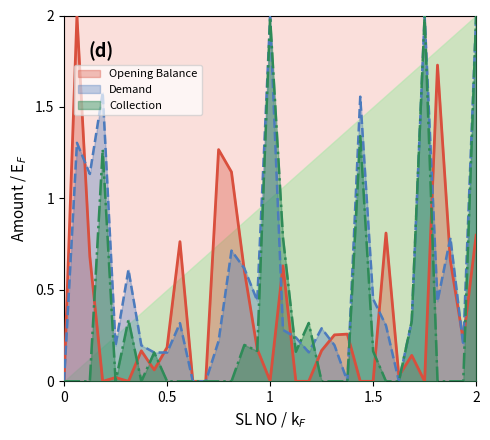

Which series has the widest spread of values?

Demand